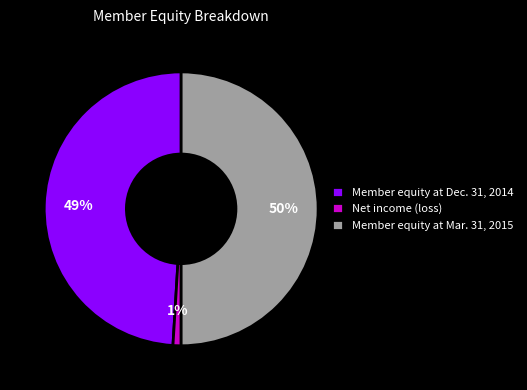

To the nearest percent, what portion does Member equity at Mar. 31, 2015 represent?

50%